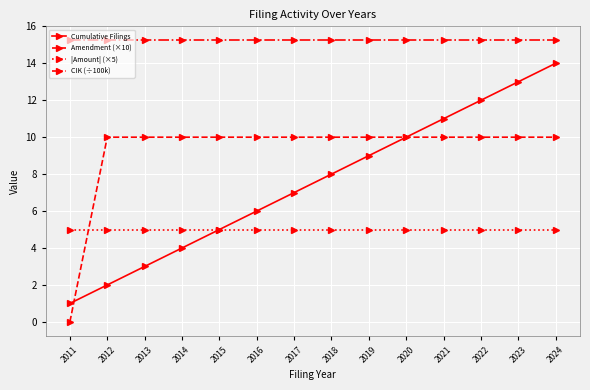

Is this an area chart (filled region under the line)?

No